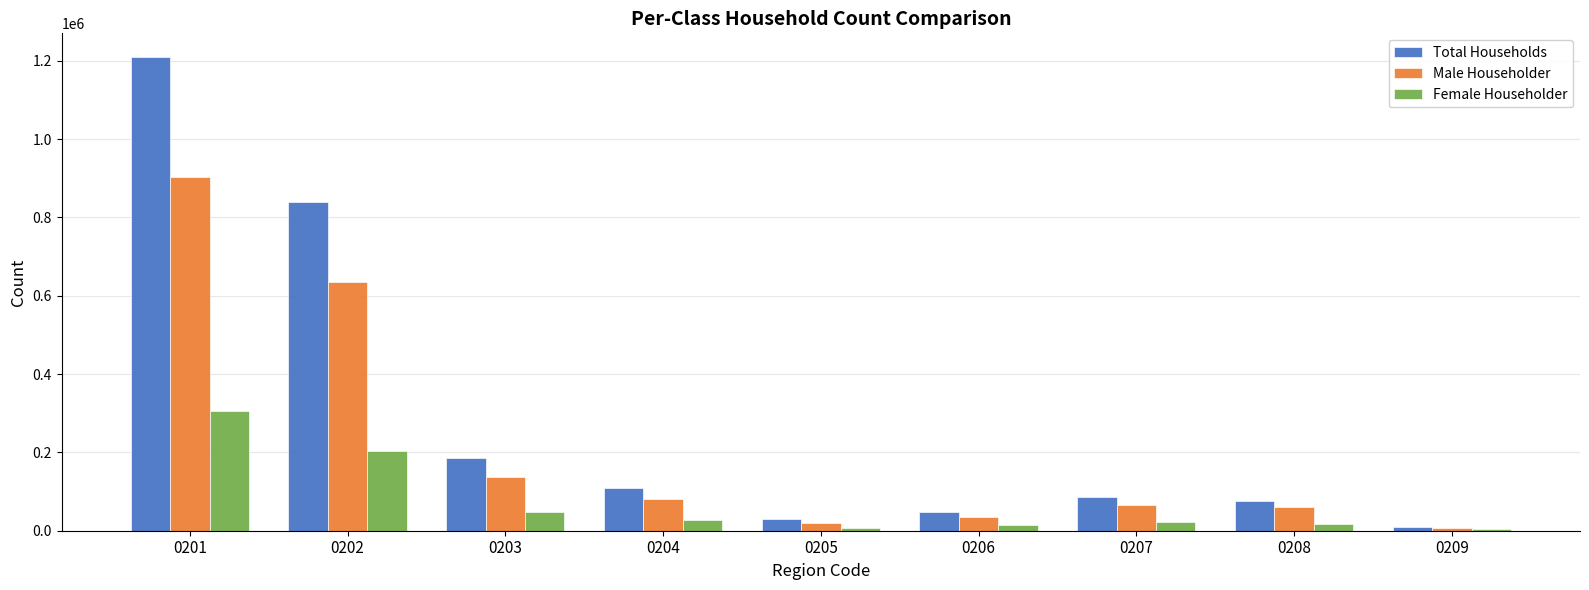

Which series has the widest spread of values?

Total Households